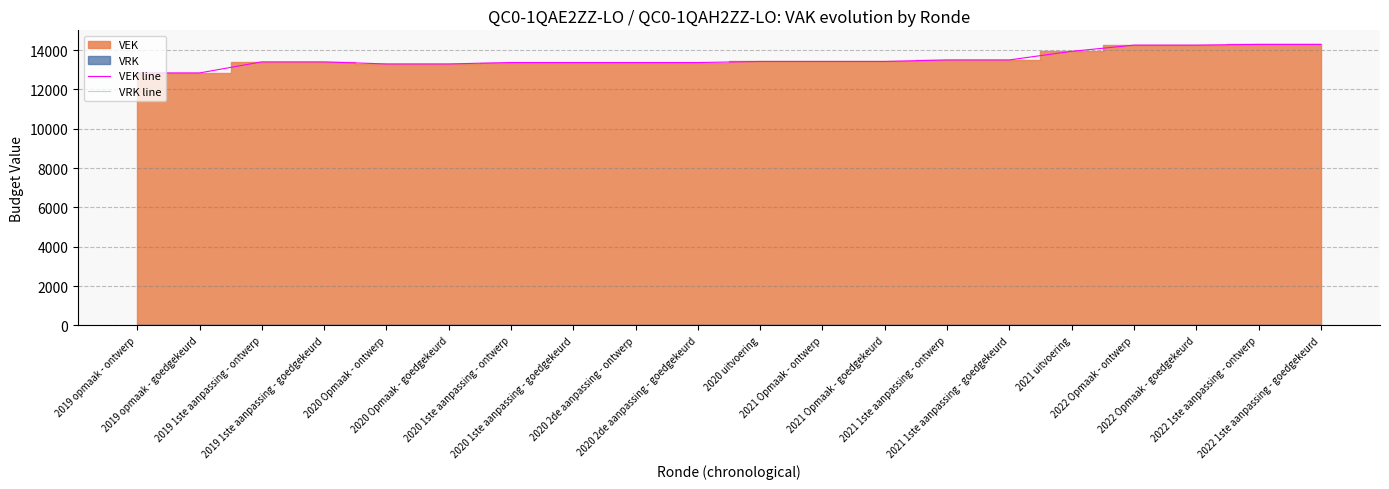

True or false: VEK line has more than 1 points higher than both neighbors.

False